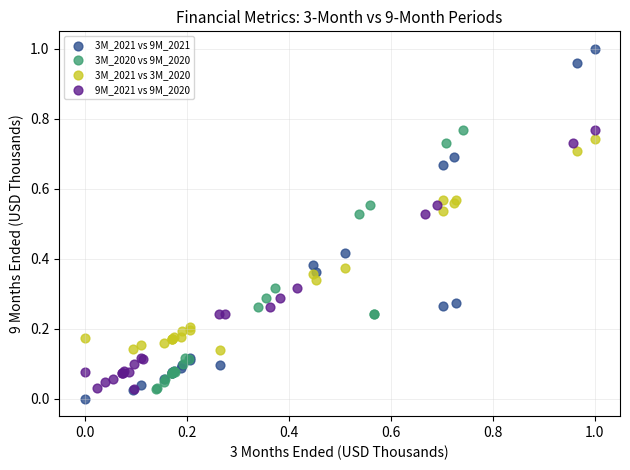

Which series contains the highest Y value?

3M_2021 vs 9M_2021